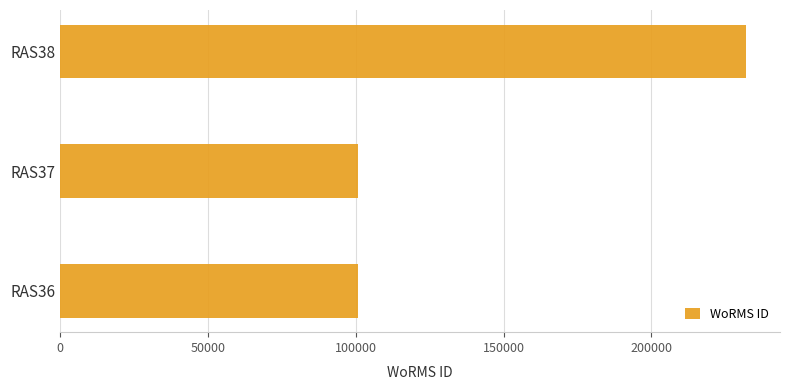

How many series are shown in this chart?

1